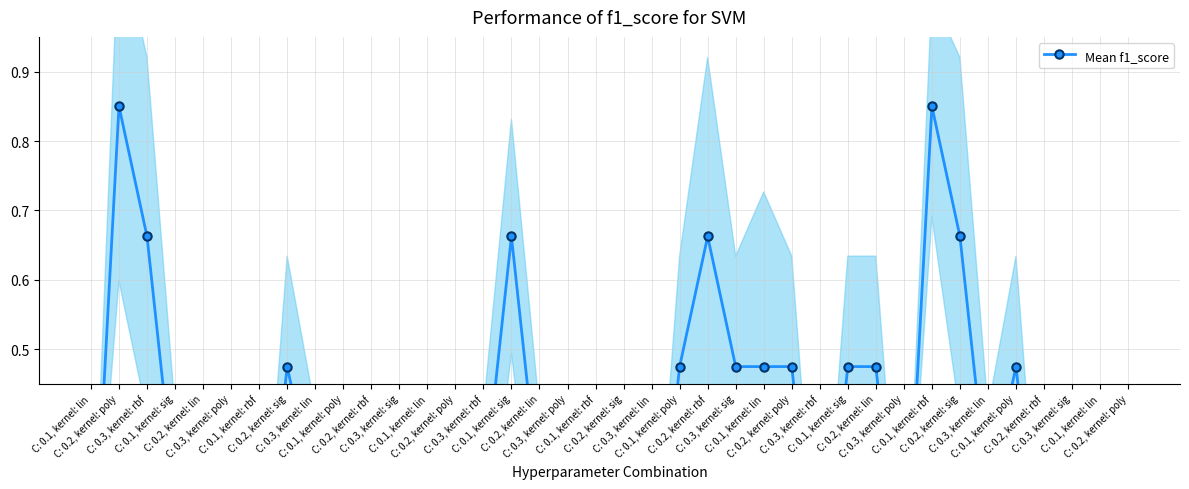

What is the minimum value shown in the chart?

0.1